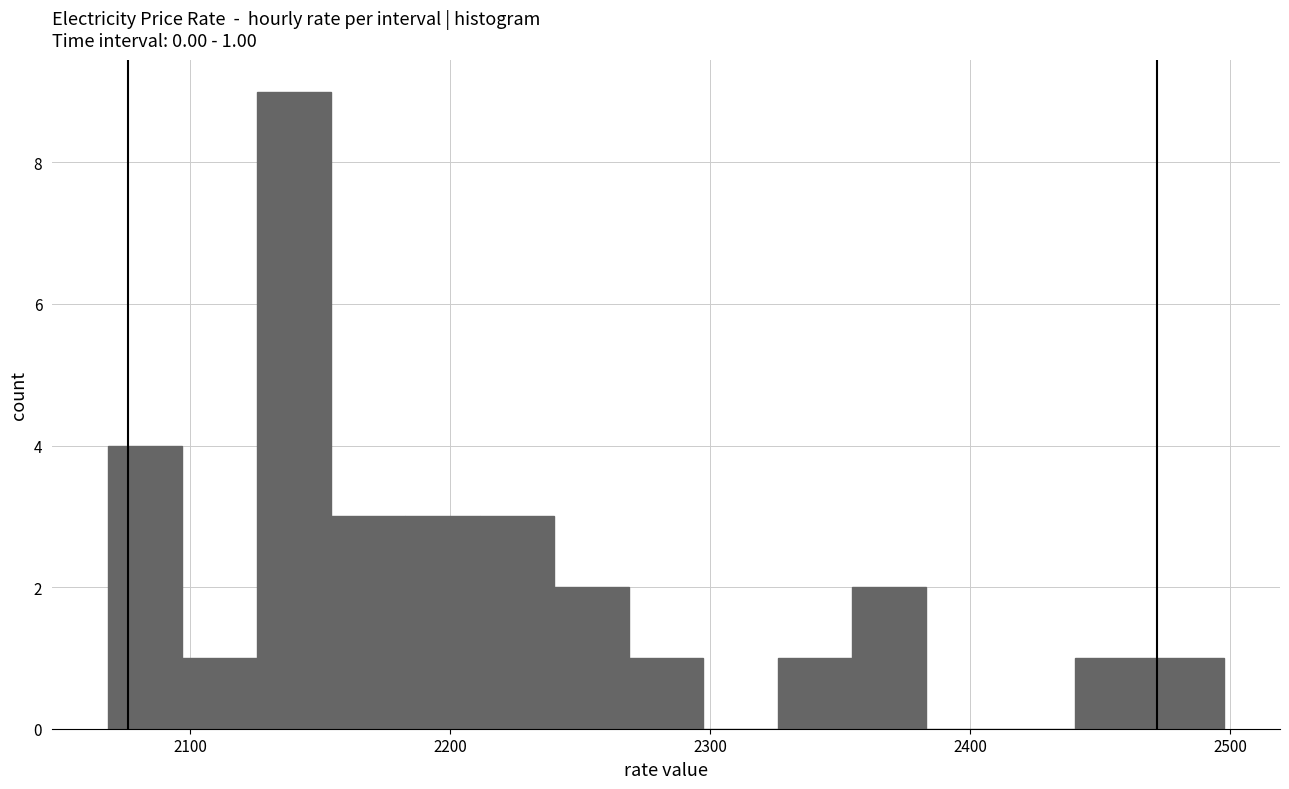

Around what value on the x-axis is the tallest bar? Give the approximate position of its centre, as read against the axis.

2140